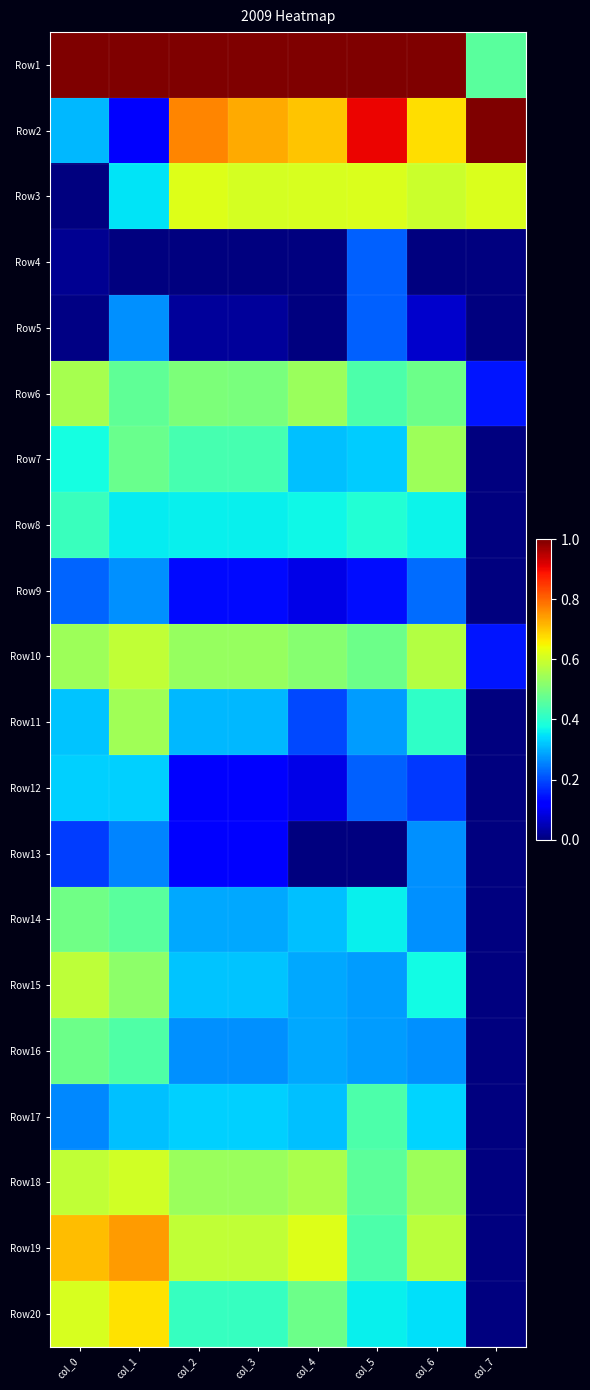

Reading left to right, what are all the values shown in this chart?

Row1: col_0=1.0	col_1=1.0	col_2=1.0	col_3=1.0	col_4=1.0	col_5=1.0	col_6=1.0	col_7=0.5
Row2: col_0=0.3	col_1=0.1	col_2=0.8	col_3=0.7	col_4=0.7	col_5=0.9	col_6=0.7	col_7=1.0
Row3: col_0=0.0	col_1=0.3	col_2=0.6	col_3=0.6	col_4=0.6	col_5=0.6	col_6=0.6	col_7=0.6
Row4: col_0=0.0	col_1=0.0	col_2=0.0	col_3=0.0	col_4=0.0	col_5=0.2	col_6=0.0	col_7=0.0
Row5: col_0=0.0	col_1=0.3	col_2=0.0	col_3=0.0	col_4=0.0	col_5=0.2	col_6=0.1	col_7=0.0
Row6: col_0=0.6	col_1=0.5	col_2=0.5	col_3=0.5	col_4=0.5	col_5=0.4	col_6=0.5	col_7=0.1
Row7: col_0=0.4	col_1=0.5	col_2=0.4	col_3=0.4	col_4=0.3	col_5=0.3	col_6=0.5	col_7=0.0
Row8: col_0=0.4	col_1=0.4	col_2=0.4	col_3=0.4	col_4=0.4	col_5=0.4	col_6=0.4	col_7=0.0
Row9: col_0=0.2	col_1=0.3	col_2=0.1	col_3=0.1	col_4=0.1	col_5=0.1	col_6=0.2	col_7=0.0
Row10: col_0=0.5	col_1=0.6	col_2=0.5	col_3=0.5	col_4=0.5	col_5=0.5	col_6=0.6	col_7=0.1
Row11: col_0=0.3	col_1=0.5	col_2=0.3	col_3=0.3	col_4=0.2	col_5=0.3	col_6=0.4	col_7=0.0
Row12: col_0=0.3	col_1=0.3	col_2=0.1	col_3=0.1	col_4=0.1	col_5=0.2	col_6=0.2	col_7=0.0
Row13: col_0=0.2	col_1=0.3	col_2=0.1	col_3=0.1	col_4=0.0	col_5=0.0	col_6=0.3	col_7=0.0
Row14: col_0=0.5	col_1=0.5	col_2=0.3	col_3=0.3	col_4=0.3	col_5=0.4	col_6=0.3	col_7=0.0
Row15: col_0=0.6	col_1=0.5	col_2=0.3	col_3=0.3	col_4=0.3	col_5=0.3	col_6=0.4	col_7=0.0
Row16: col_0=0.5	col_1=0.4	col_2=0.3	col_3=0.3	col_4=0.3	col_5=0.3	col_6=0.3	col_7=0.0
Row17: col_0=0.3	col_1=0.3	col_2=0.3	col_3=0.3	col_4=0.3	col_5=0.4	col_6=0.3	col_7=0.0
Row18: col_0=0.6	col_1=0.6	col_2=0.5	col_3=0.5	col_4=0.6	col_5=0.5	col_6=0.5	col_7=0.0
Row19: col_0=0.7	col_1=0.7	col_2=0.6	col_3=0.6	col_4=0.6	col_5=0.4	col_6=0.6	col_7=0.0
Row20: col_0=0.6	col_1=0.7	col_2=0.4	col_3=0.4	col_4=0.5	col_5=0.4	col_6=0.3	col_7=0.0